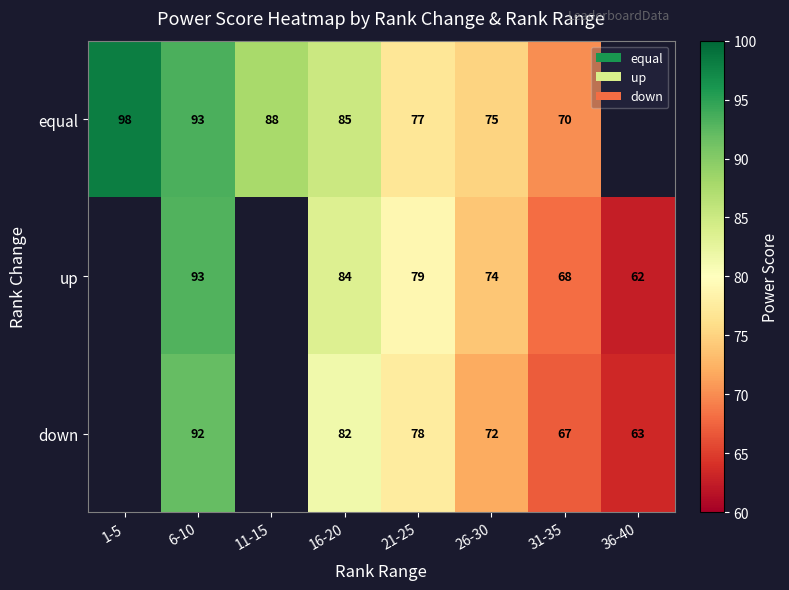

Which category has the highest value across all series?

1-5